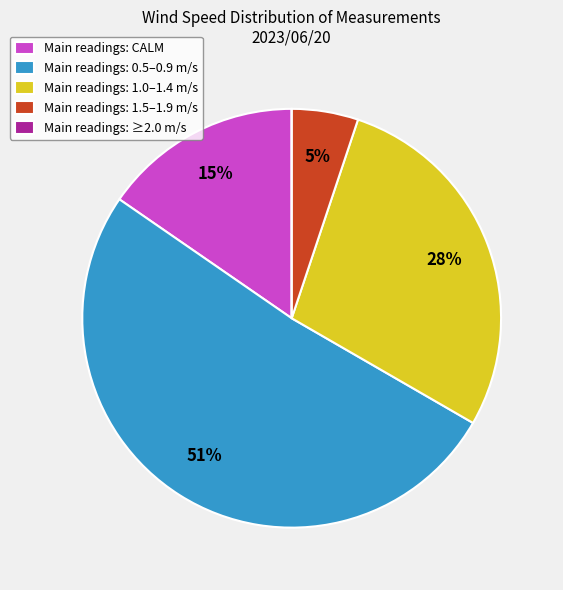

The Main readings: 0.5–0.9 m/s slice represents 62% of the pie. True or false?

False